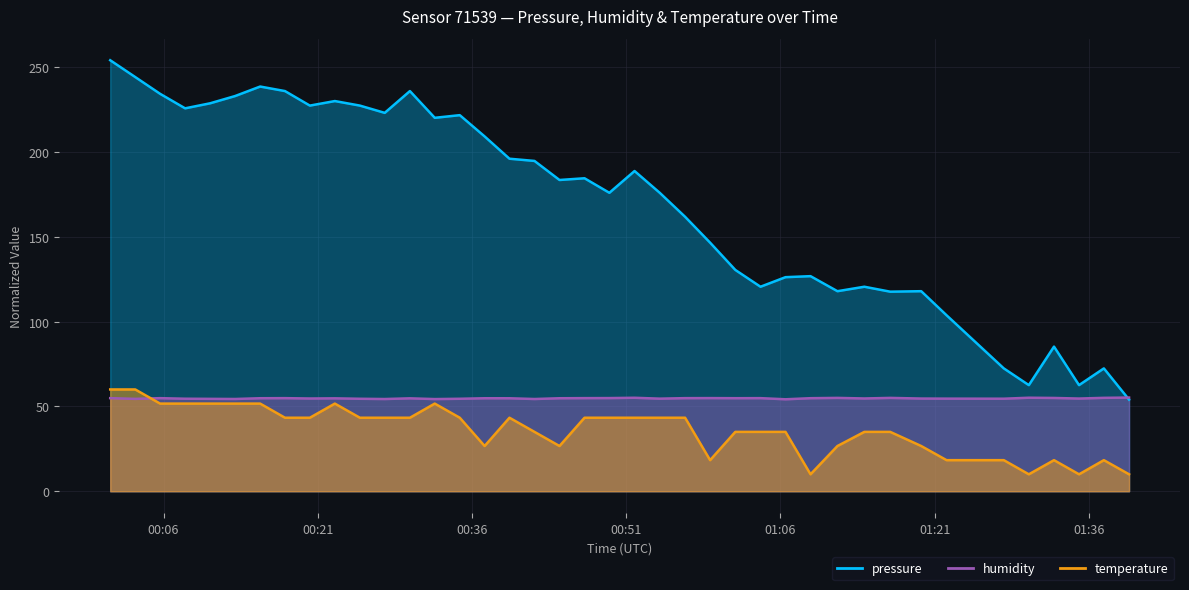

How many data points in temperature are less than 43?

19